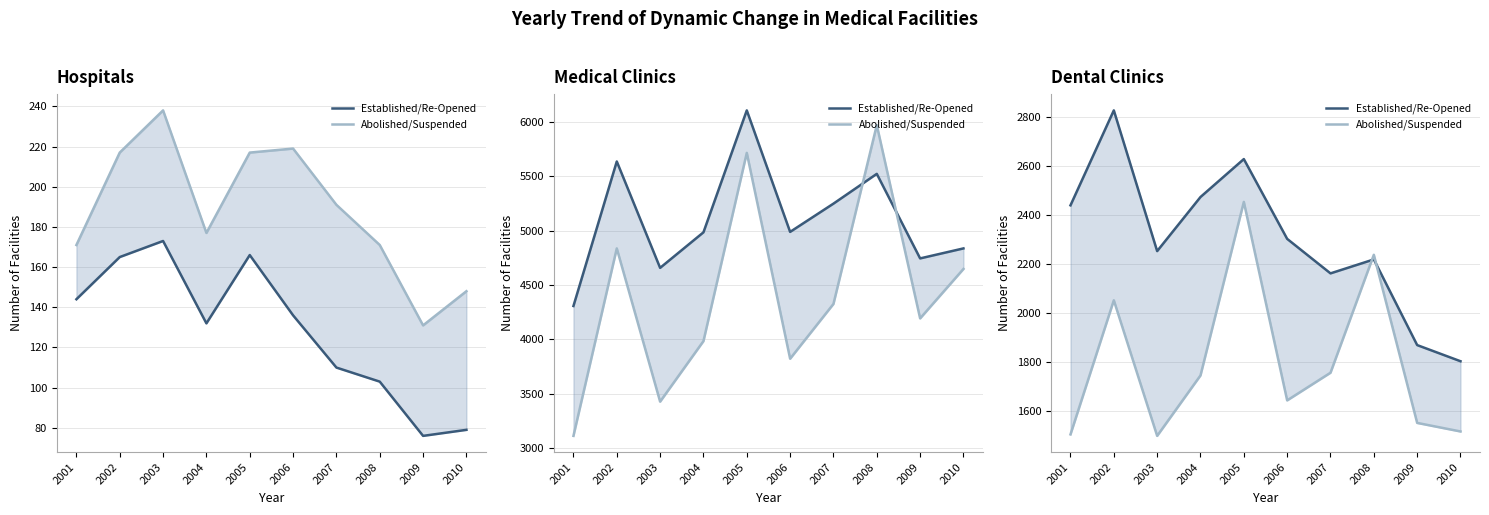

What is the difference between the highest and lowest values at 2001?

936